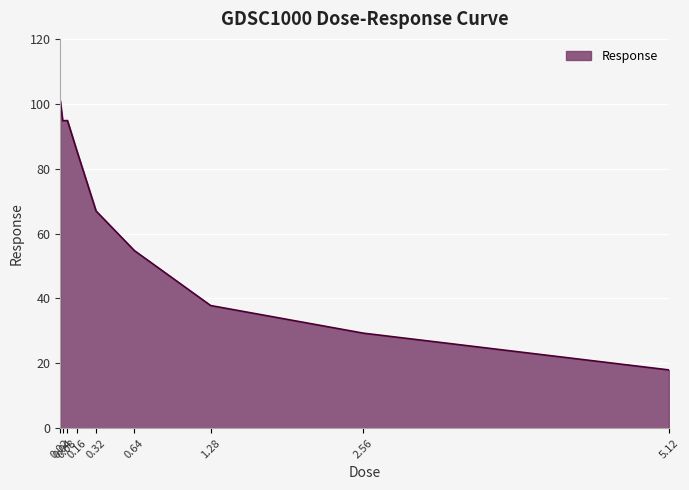

What is the maximum value shown in the chart?

100.9